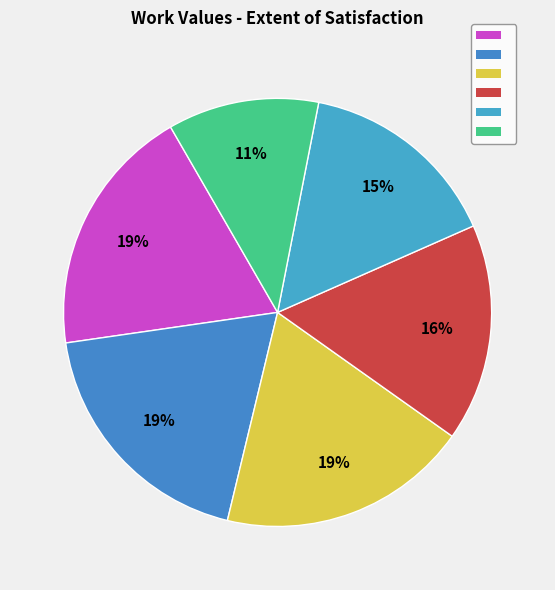

How many slices are in this pie chart?

6